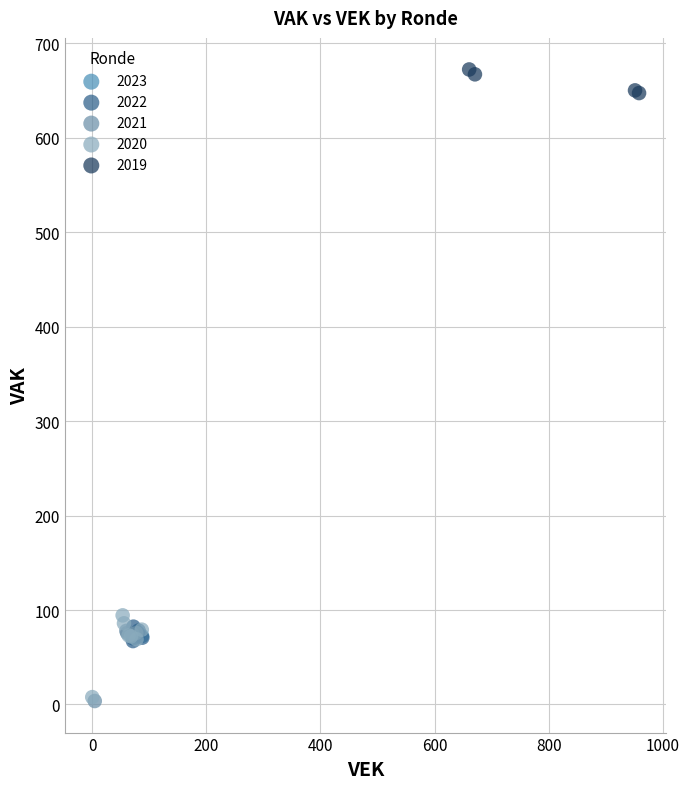

Which series has the largest Y range (max minus min)?

2020